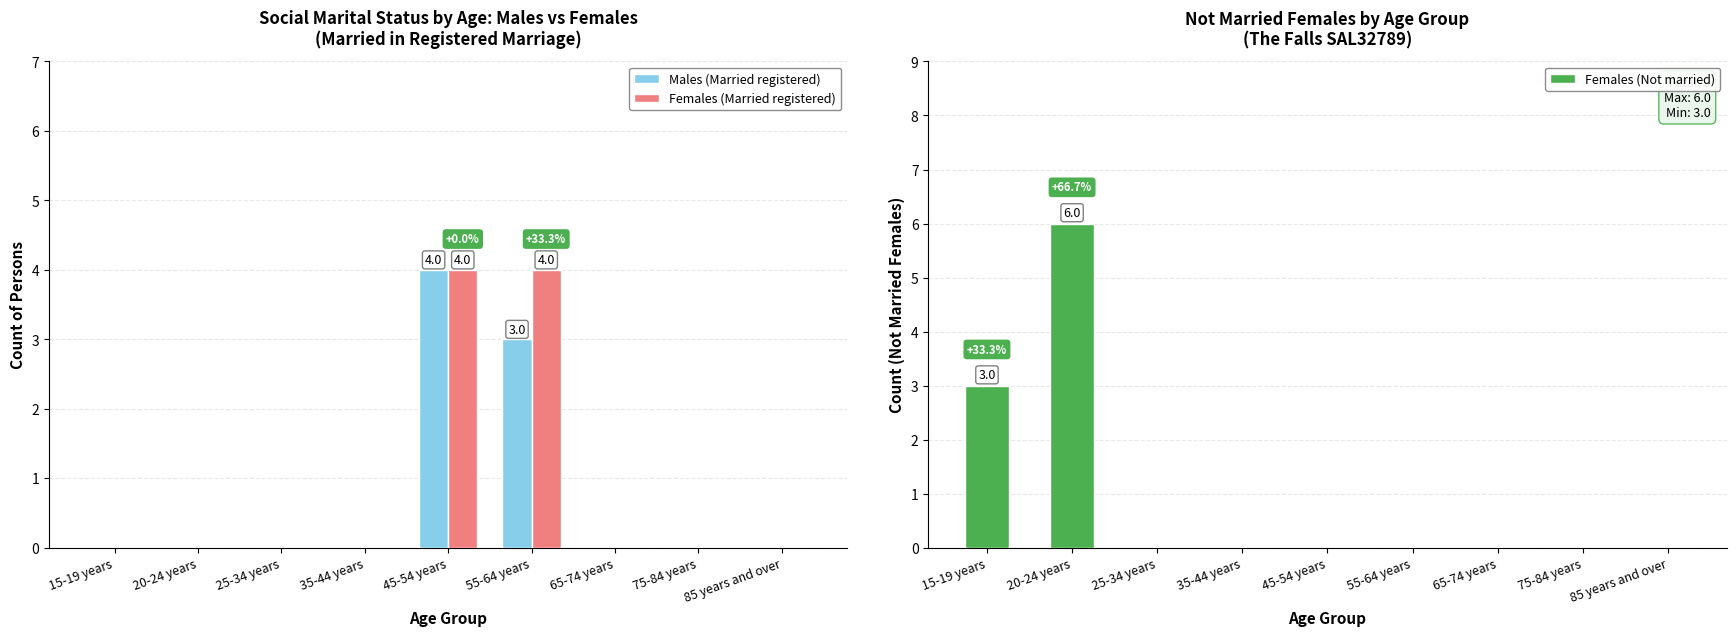

How many bars are there in total?

27